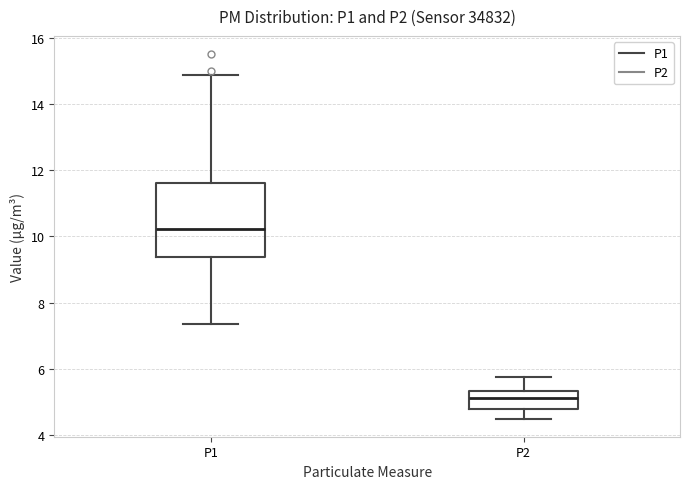

Which box's median line is the lowest?

P2